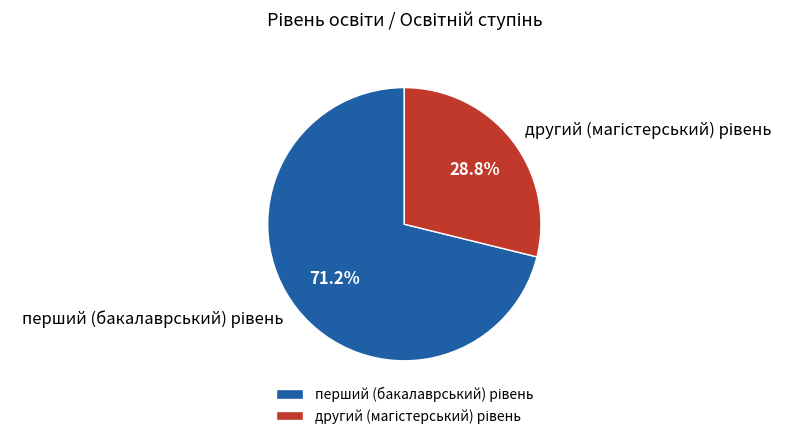

Does any single category account for the majority?

Yes